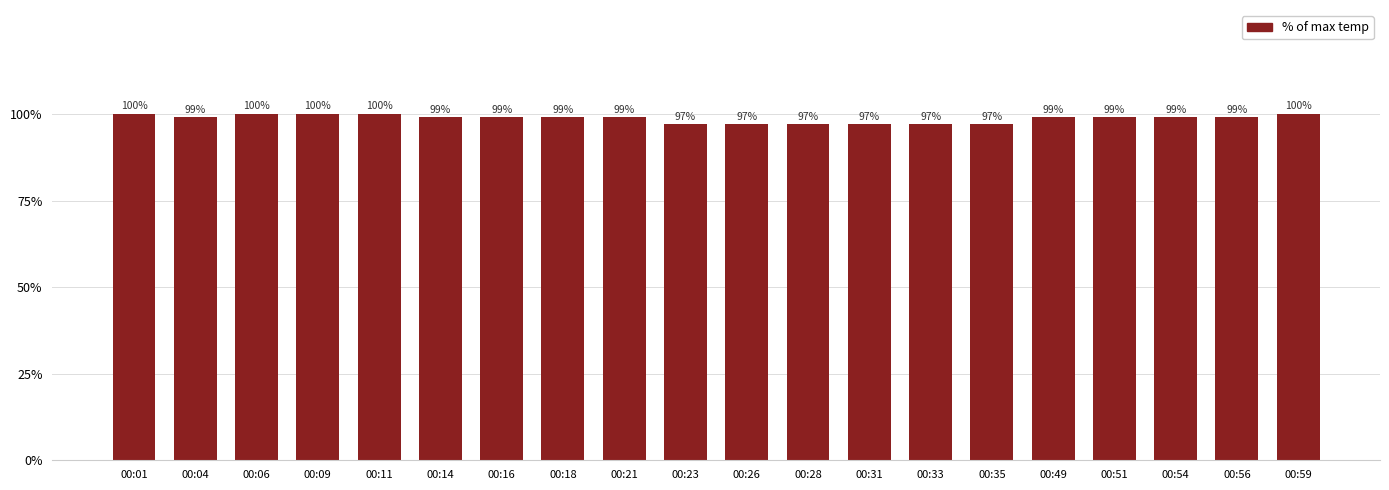

What is the ratio of the value at 00:59 to the value at 00:51?

1.0